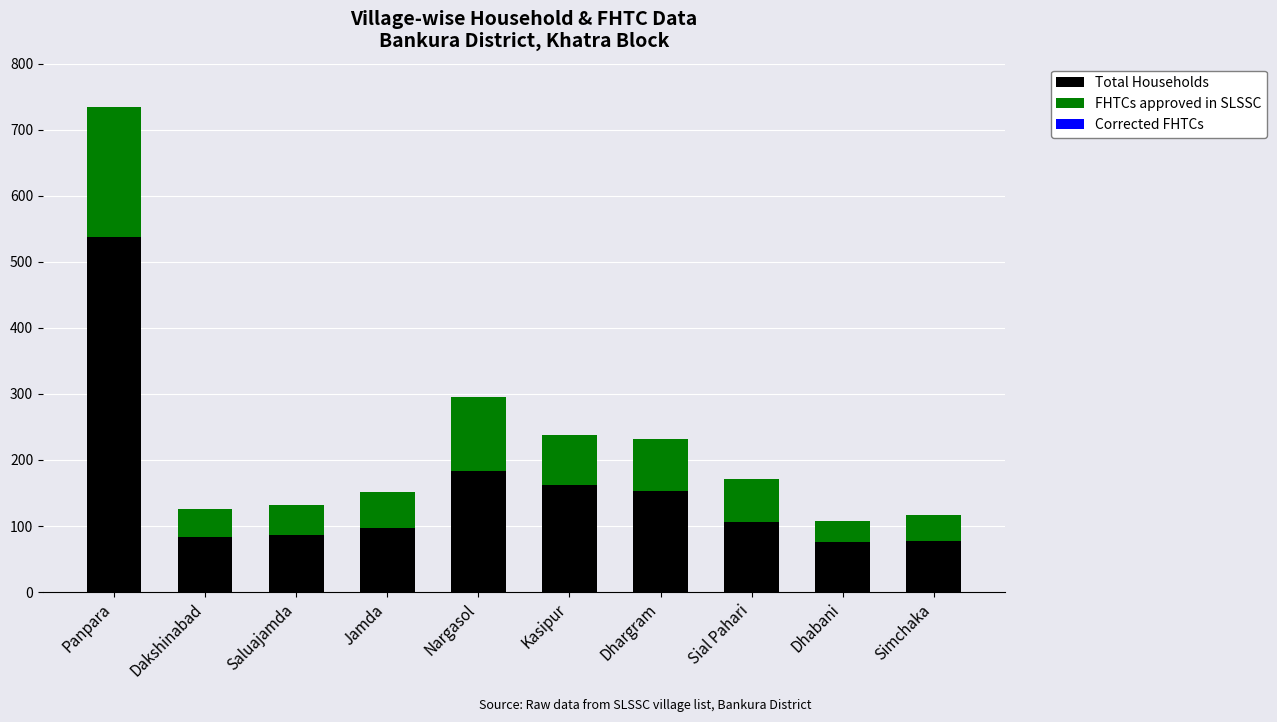

What is the difference between the Total Households values at Nargasol and Saluajamda?

97